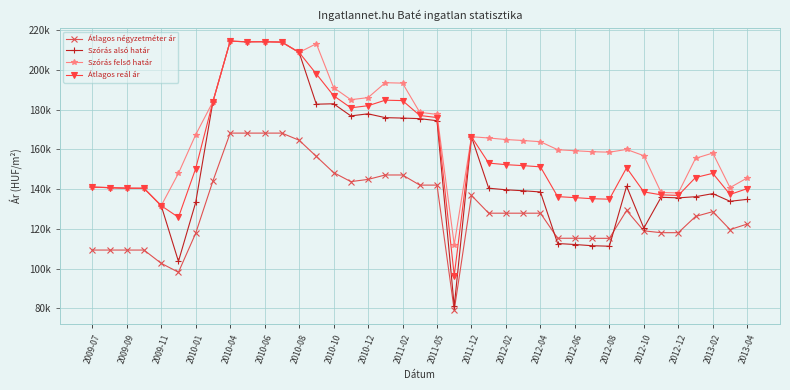

At how many categories does at least one series exceed 173582?

14